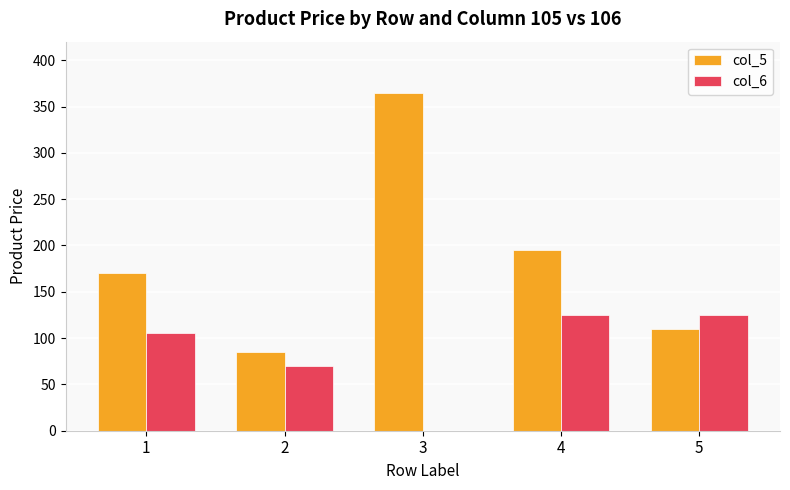

The value of col_6 at 2 is 70. True or false?

True